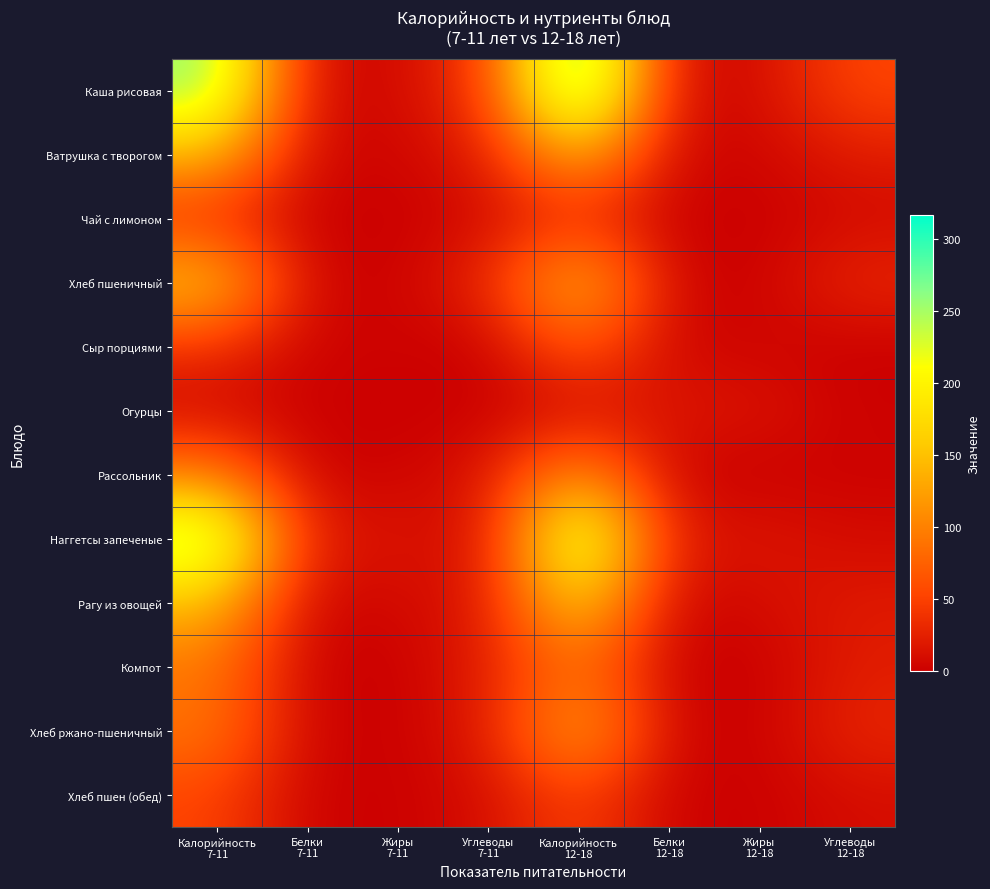

What is the greatest value displayed?

317.2